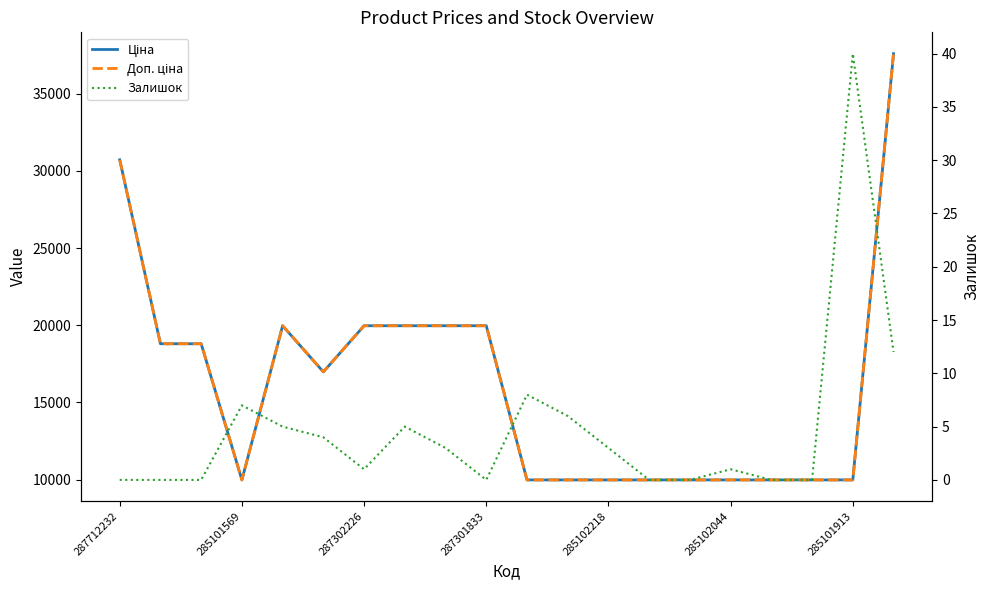

Which has a higher value, 285101569 or 18?

285101569